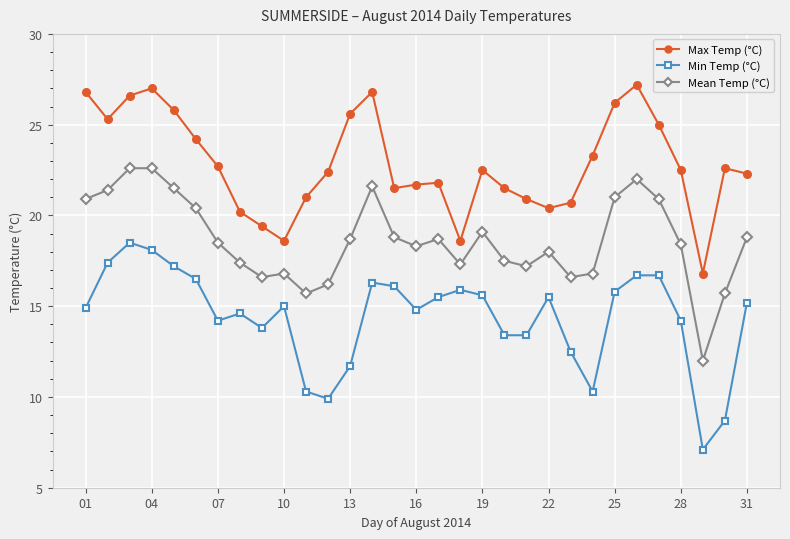

How many lines are shown in the chart?

3